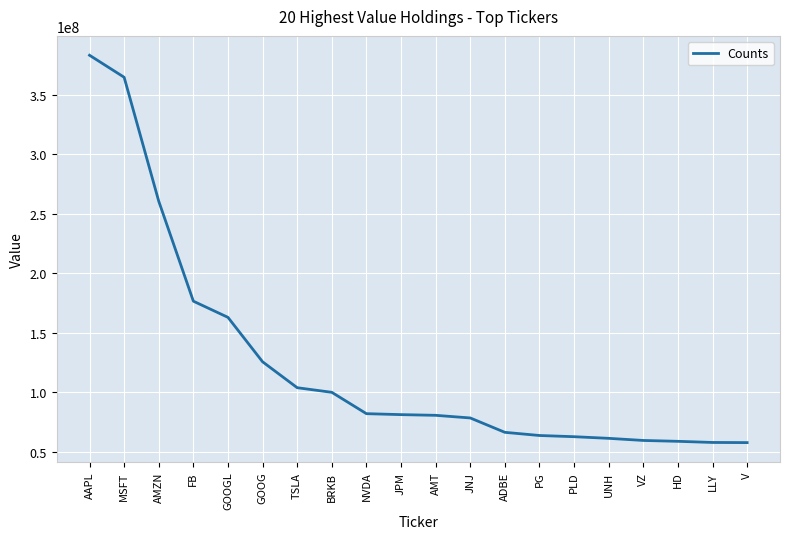

What is the smallest value displayed?

57699000